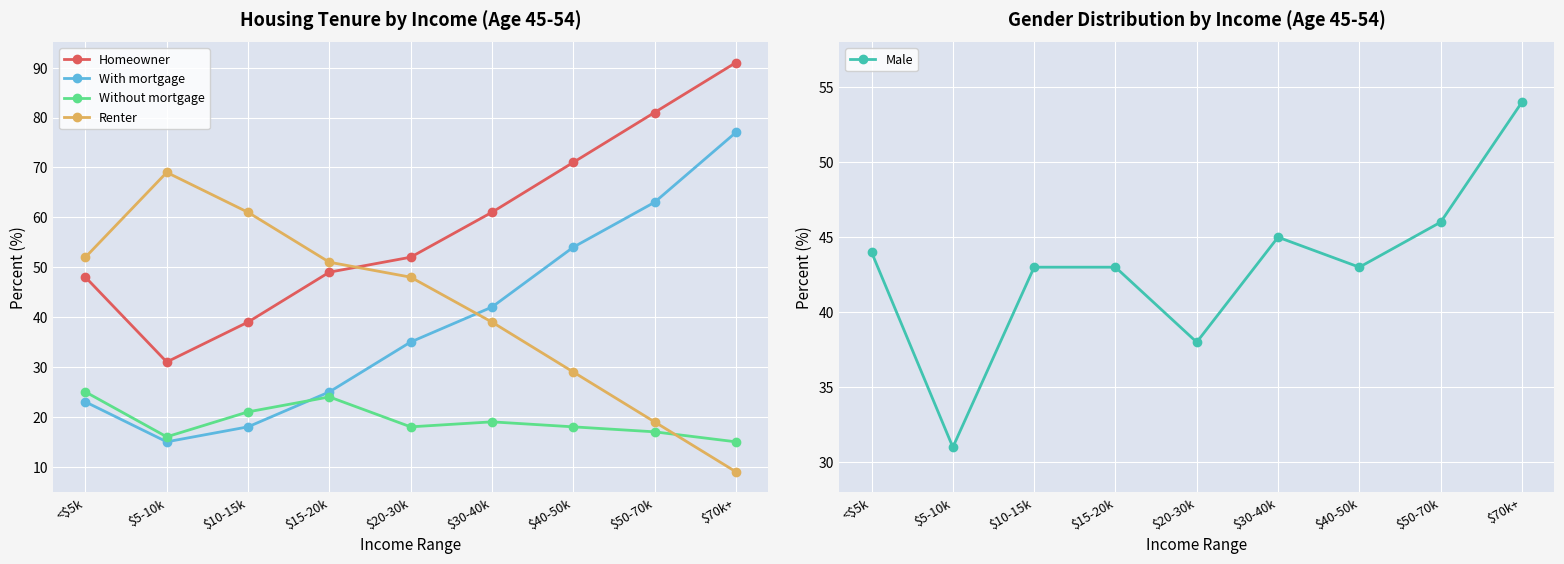

Which category has the highest value in the With mortgage series?

$70k+